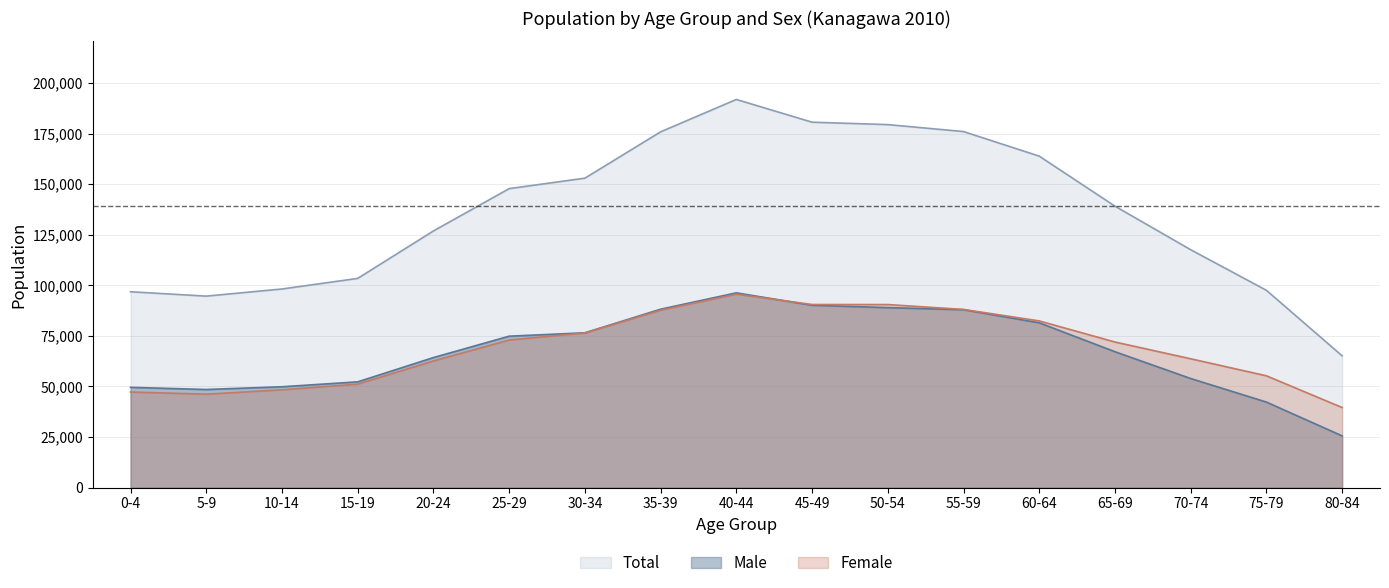

What is the label of the 2nd point from the left?

5-9